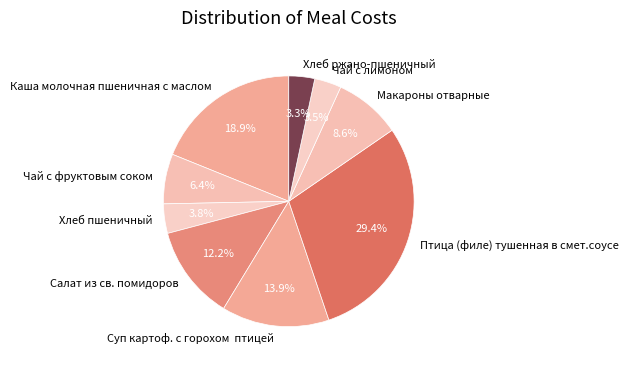

Approximately how many times larger is the value at Салат из св. помидоров compared to Птица (филе) тушенная в смет.соусе?

0.4